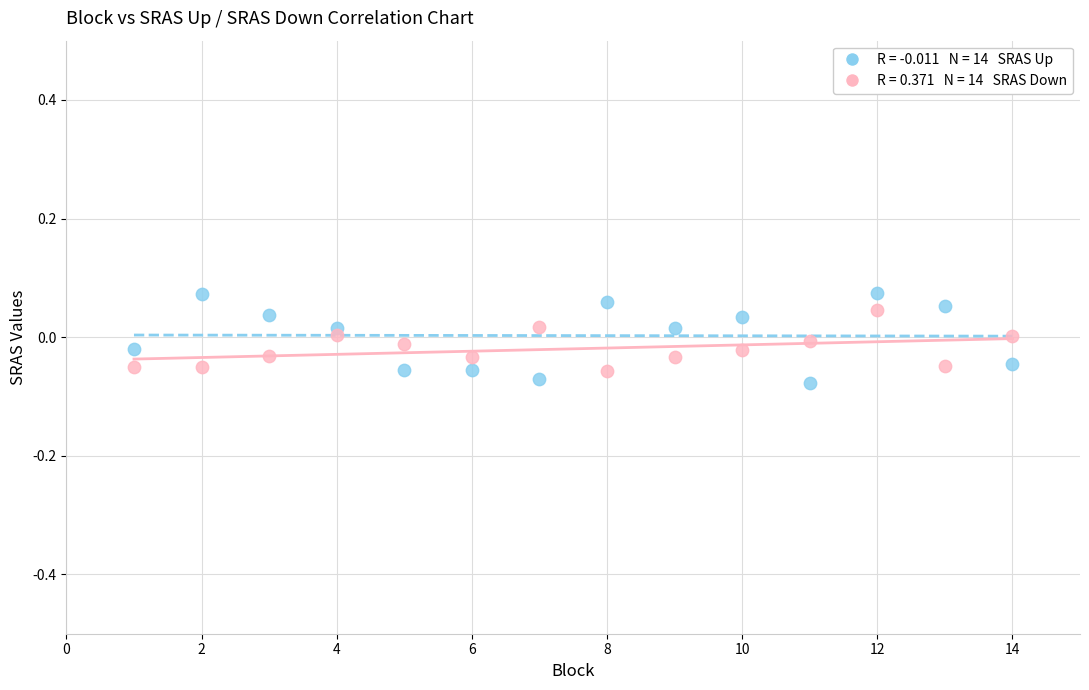

Across all data points, what is the range of X values (max minus min)?

13.0